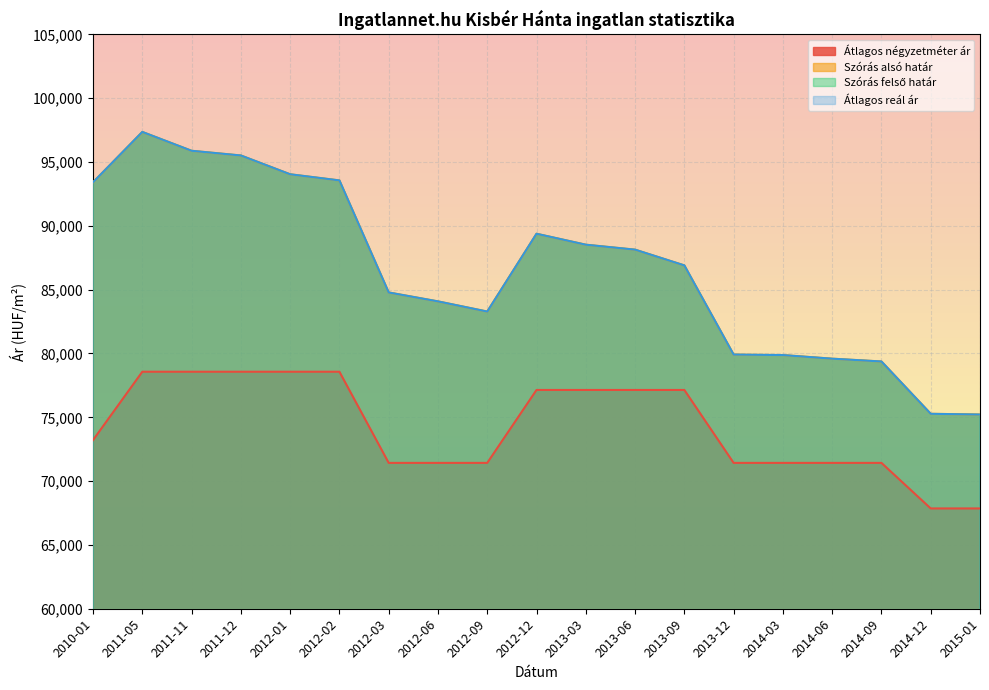

The value of Átlagos négyzetméter ár at 2013-09 is 106678. True or false?

False